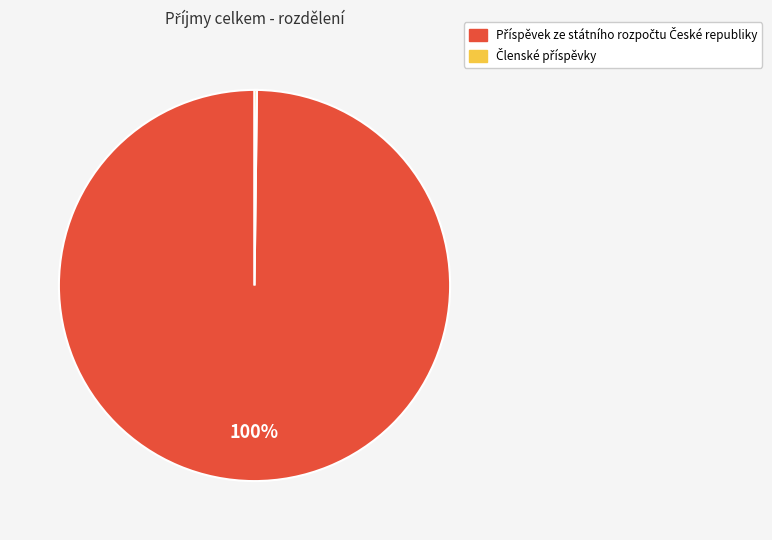

To the nearest percent, what is the average slice percentage?

50%